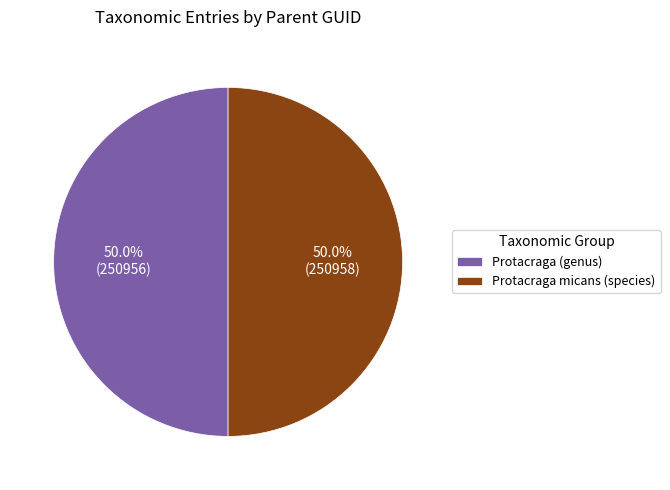

How much of the chart is everything except Protacraga (genus)?

50.0%